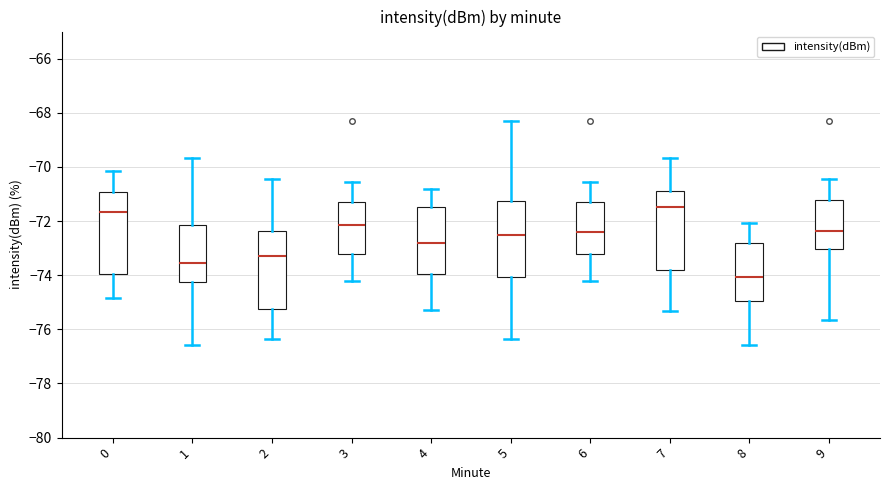

Reading left to right, transcribe this box plot: for each box, give where its median line is, the range the box spans, and where its two whiskers end, as read against the y-axis. The values are not printed on the chart, so give them approximately, as read against the axis.

0: median -71.6, box -74.0 to -71.0, whiskers -74.8 to -70.2
1: median -73.6, box -74.2 to -72.2, whiskers -76.6 to -69.6
2: median -73.4, box -75.2 to -72.4, whiskers -76.4 to -70.4
3: median -72.2, box -73.2 to -71.4, whiskers -74.2 to -70.6
4: median -72.8, box -74.0 to -71.4, whiskers -75.2 to -70.8
5: median -72.4, box -74.0 to -71.2, whiskers -76.4 to -68.4
6: median -72.4, box -73.2 to -71.4, whiskers -74.2 to -70.6
7: median -71.4, box -73.8 to -70.8, whiskers -75.4 to -69.6
8: median -74.0, box -75.0 to -72.8, whiskers -76.6 to -72.0
9: median -72.4, box -73.0 to -71.2, whiskers -75.6 to -70.4